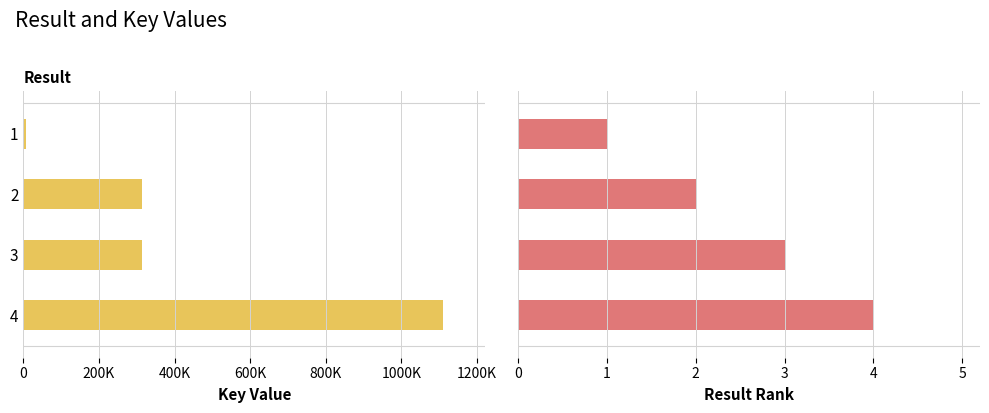

Which series has the largest total across all categories?

Key